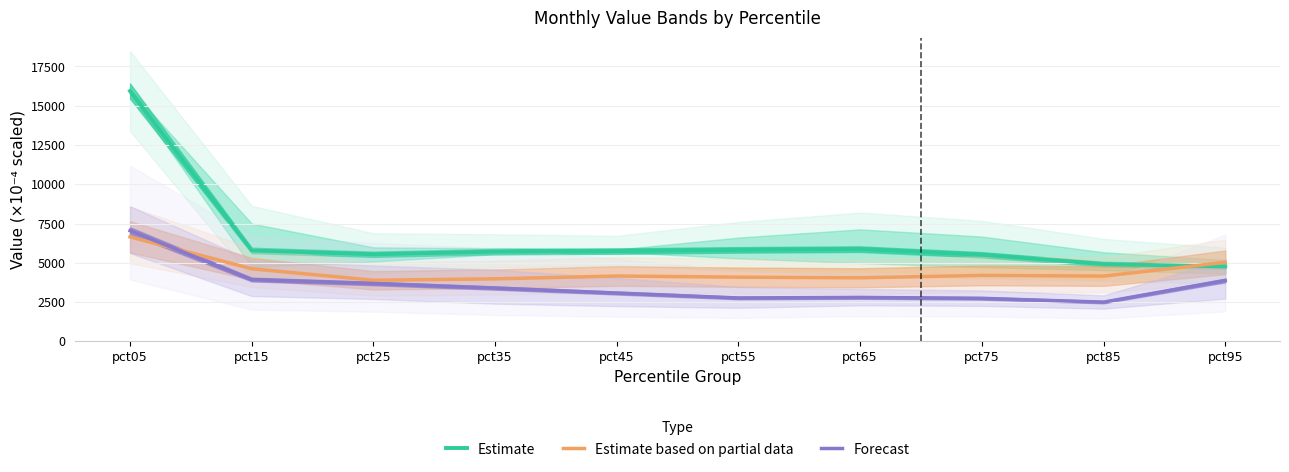

Where is Estimate nearest to the value 10353?

pct65